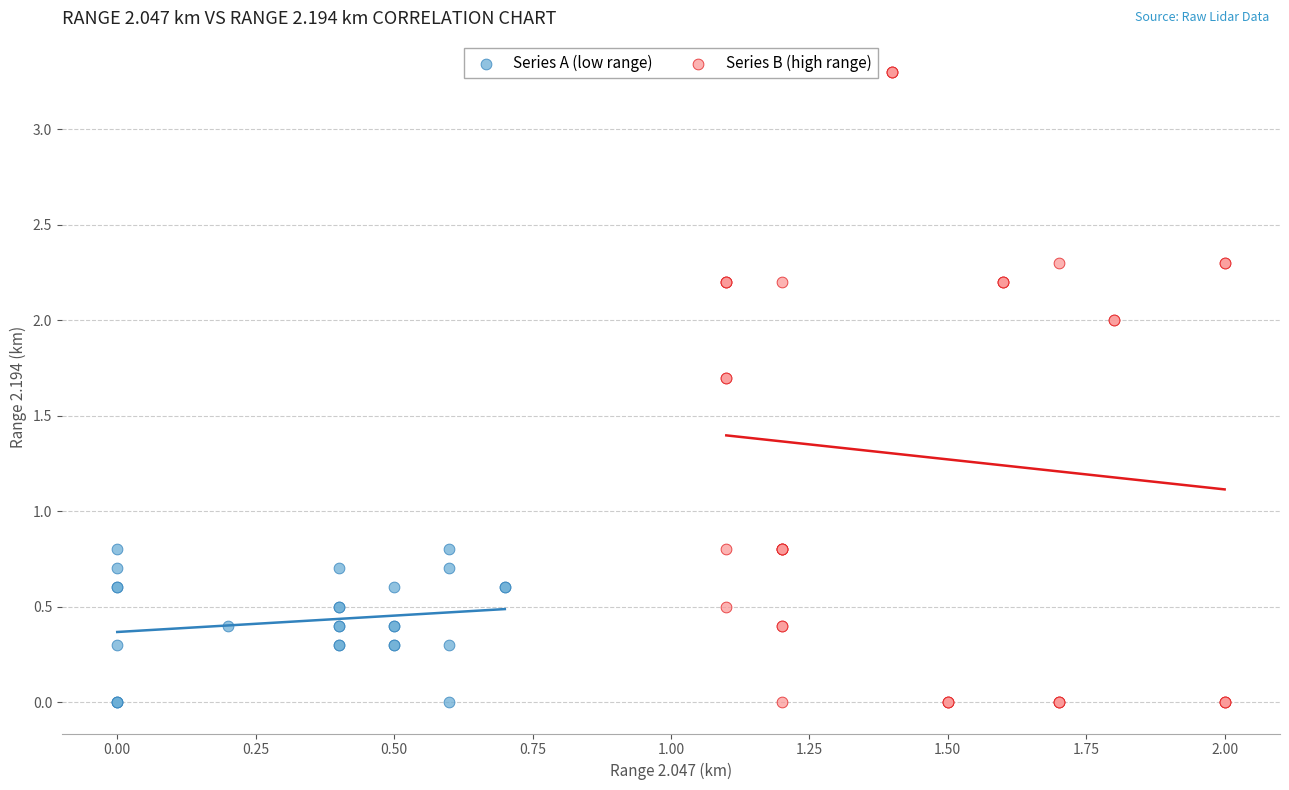

Which series has the largest Y range (max minus min)?

Series B (high range)